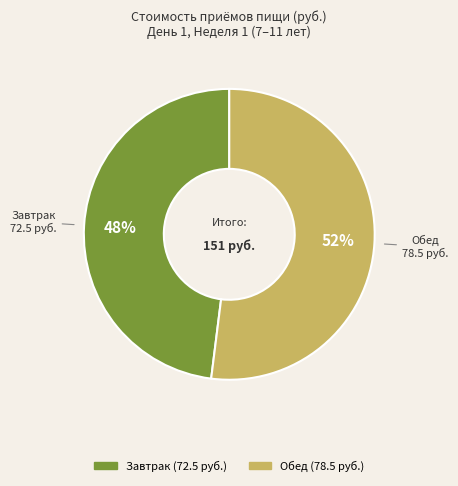

Is there any slice that represents more than half of the pie?

Yes